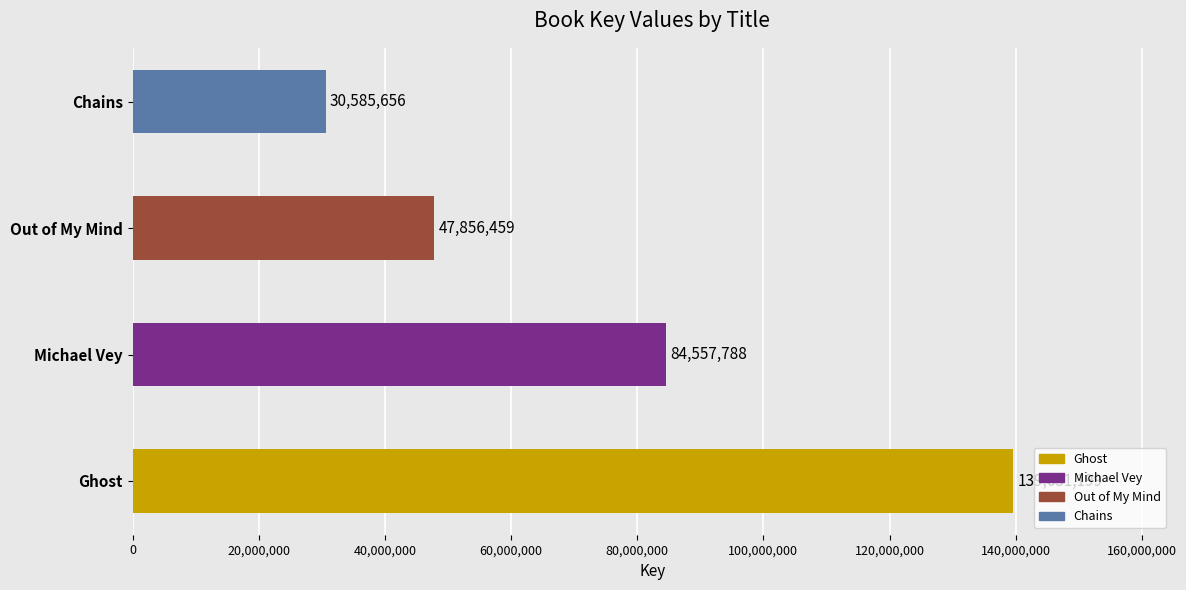

How many values are below 84557788?

2